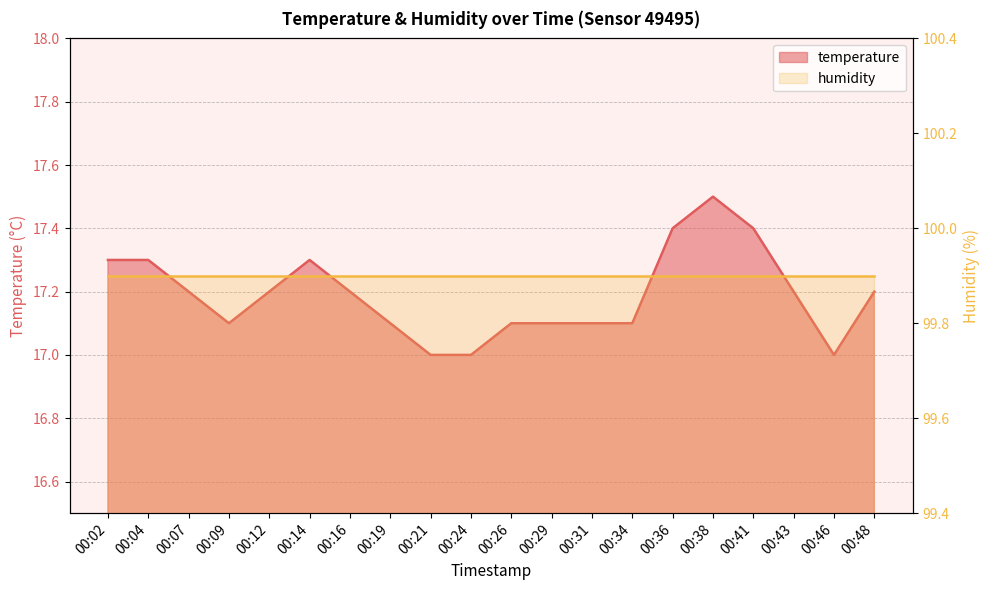

List the labels in order of value, smallest first.

00:21, 00:24, 00:46, 00:09, 00:19, 00:26, 00:29, 00:31, 00:34, 00:07, 00:12, 00:16, 00:43, 00:48, 00:02, 00:04, 00:14, 00:36, 00:41, 00:38